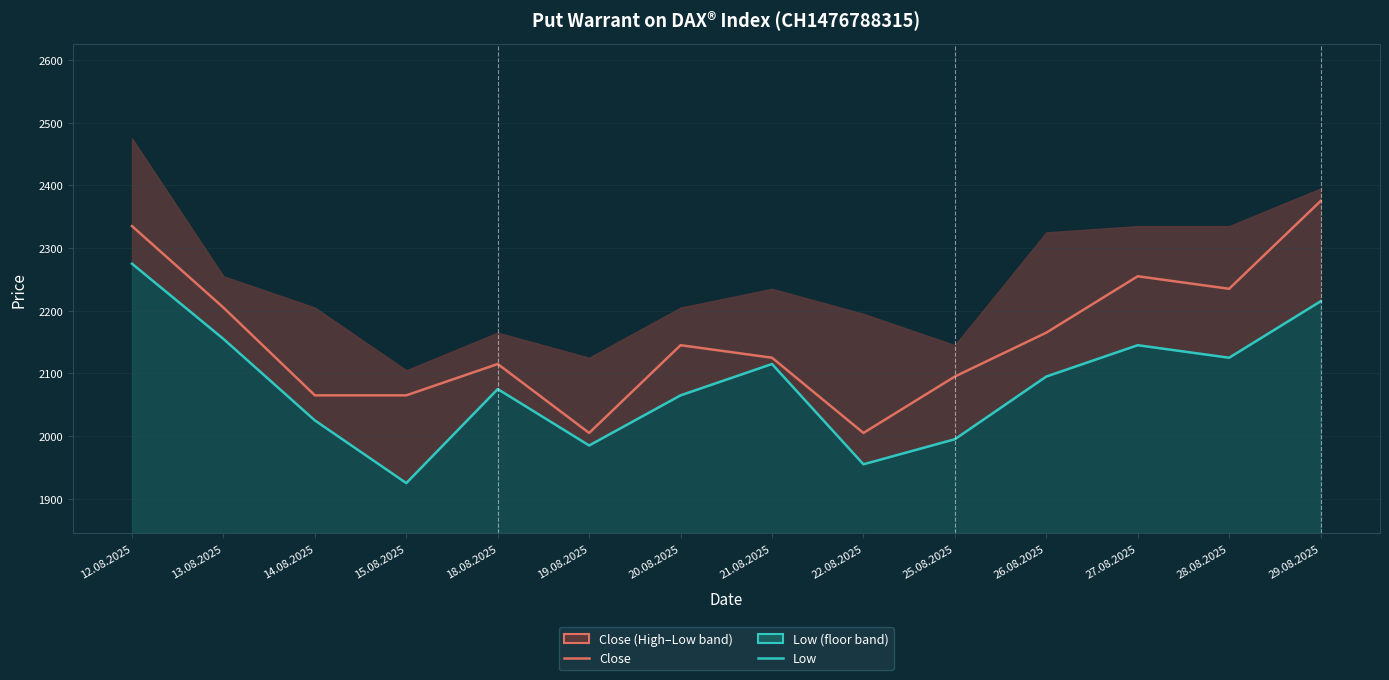

What is the difference between the highest and lowest values at 25.08.2025?

100